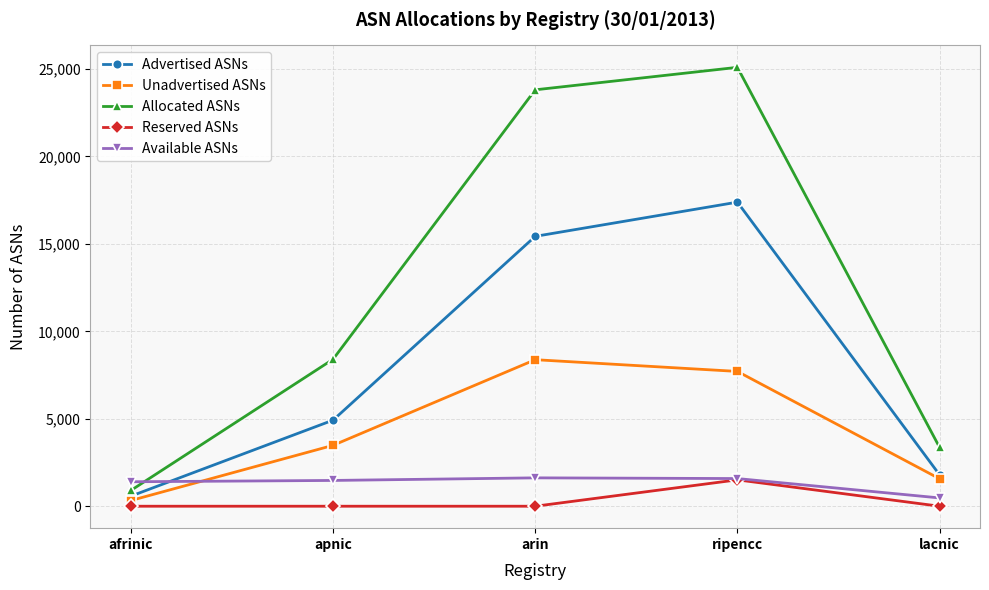

Is the value of Allocated ASNs at arin greater than the value of Available ASNs at arin?

Yes